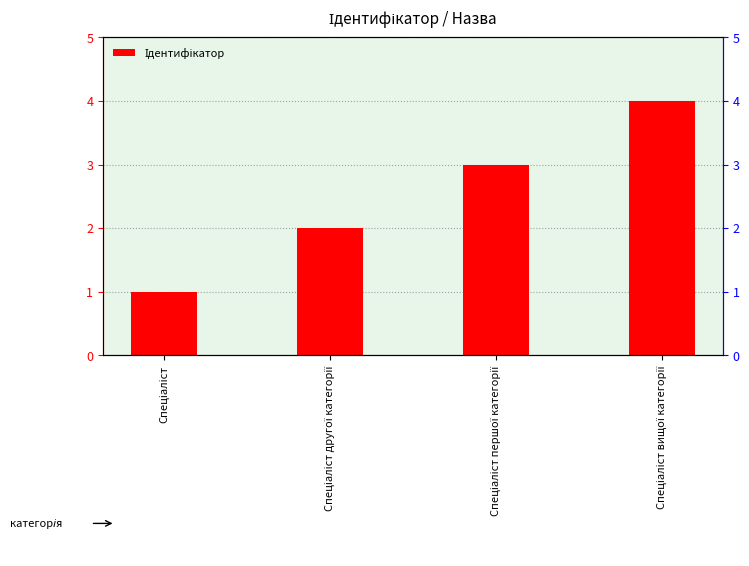

How many values are below 3?

2